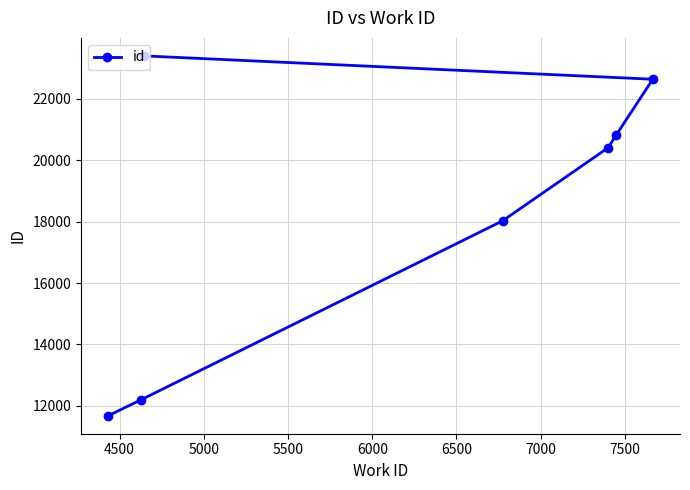

What is the maximum value shown in the chart?

23401